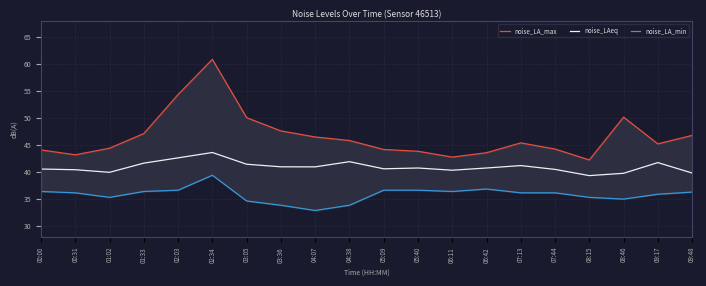

How many values in the noise_LA_max series exceed 45?

11